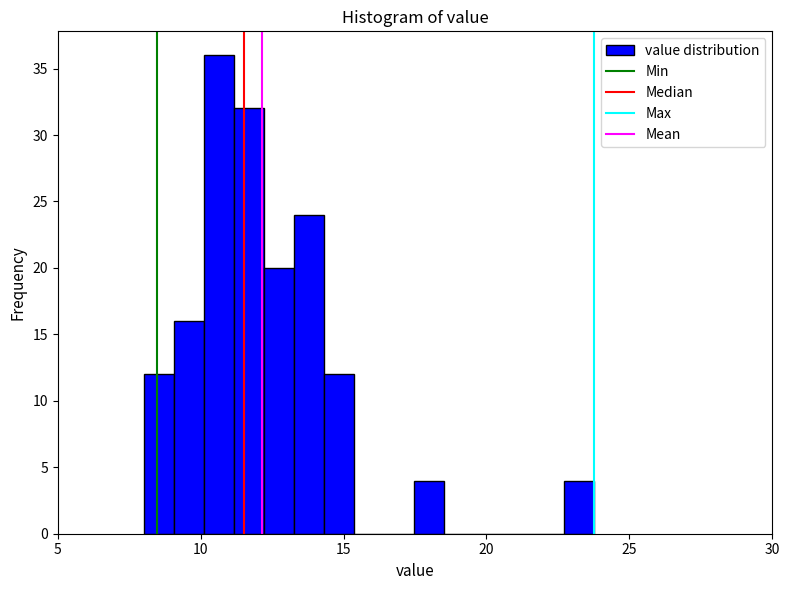

Read against the x-axis, roughly where is the centre of the tallest bar?

10.5